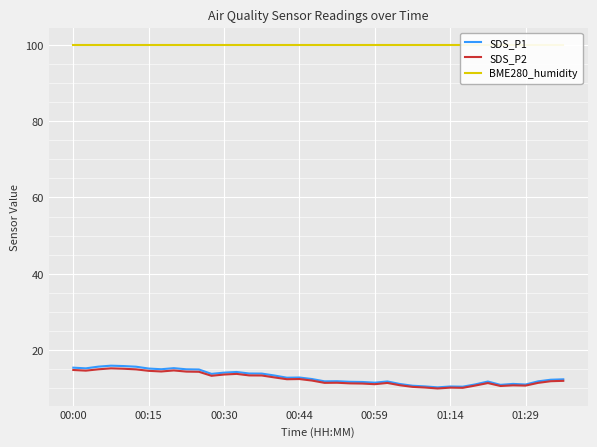

What is the minimum value for SDS_P1?

10.3